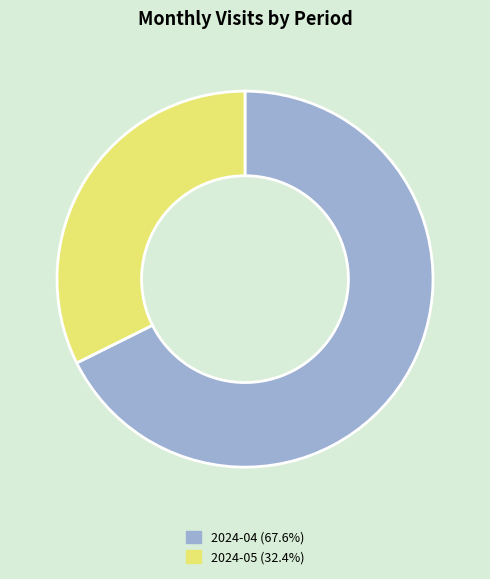

The 2024-04 slice represents 68% of the pie. True or false?

True